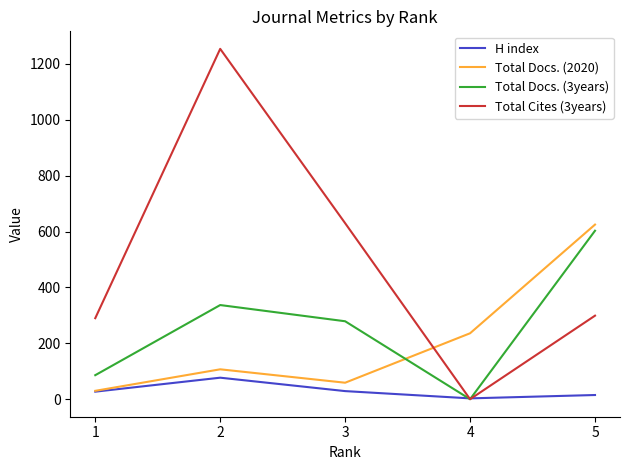

How many distinct data groups are displayed?

4